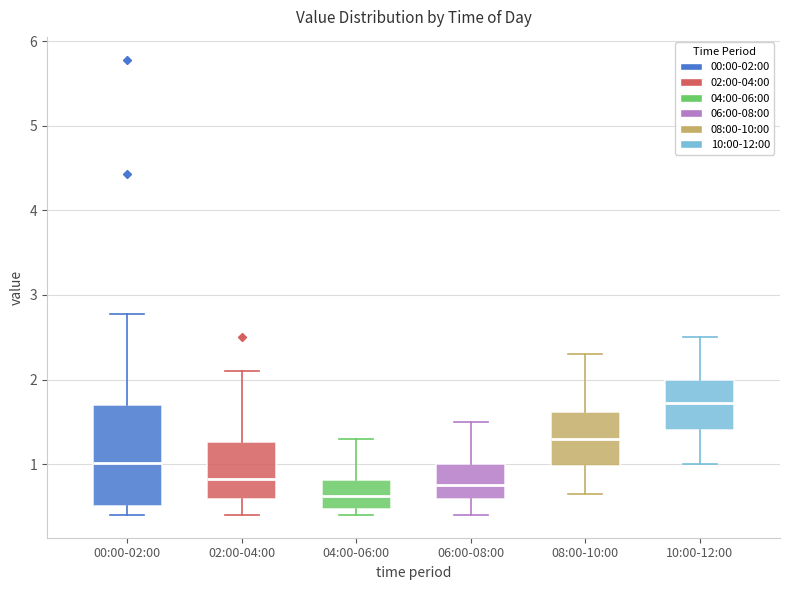

Reading left to right, read every box against the y-axis: the position of its median line, the range the box covers, and the ends of its whiskers. The values are not printed on the chart, so give them approximately, as read against the axis.

00:00-02:00: median 1.0, box 0.5 to 1.7, whiskers 0.4 to 2.8
02:00-04:00: median 0.8, box 0.6 to 1.3, whiskers 0.4 to 2.1
04:00-06:00: median 0.6, box 0.5 to 0.8, whiskers 0.4 to 1.3
06:00-08:00: median 0.8, box 0.6 to 1.0, whiskers 0.4 to 1.5
08:00-10:00: median 1.3, box 1.0 to 1.6, whiskers 0.7 to 2.3
10:00-12:00: median 1.7, box 1.4 to 2.0, whiskers 1.0 to 2.5